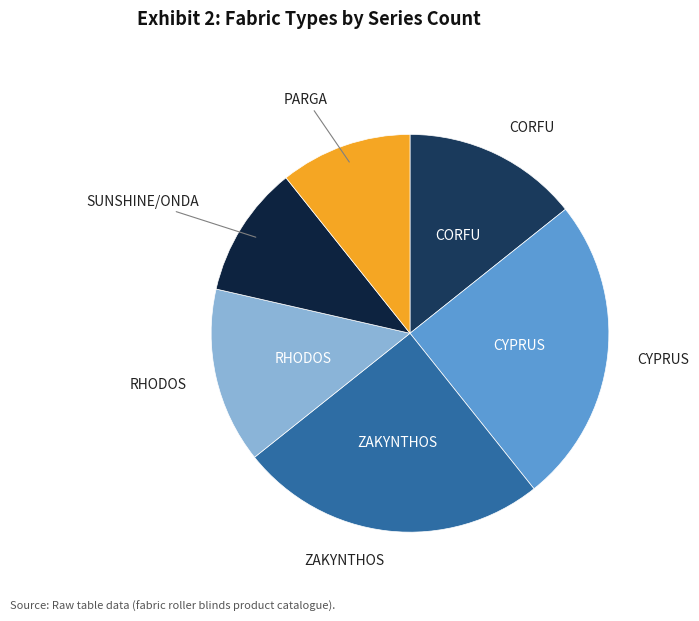

How many slices are in this pie chart?

6